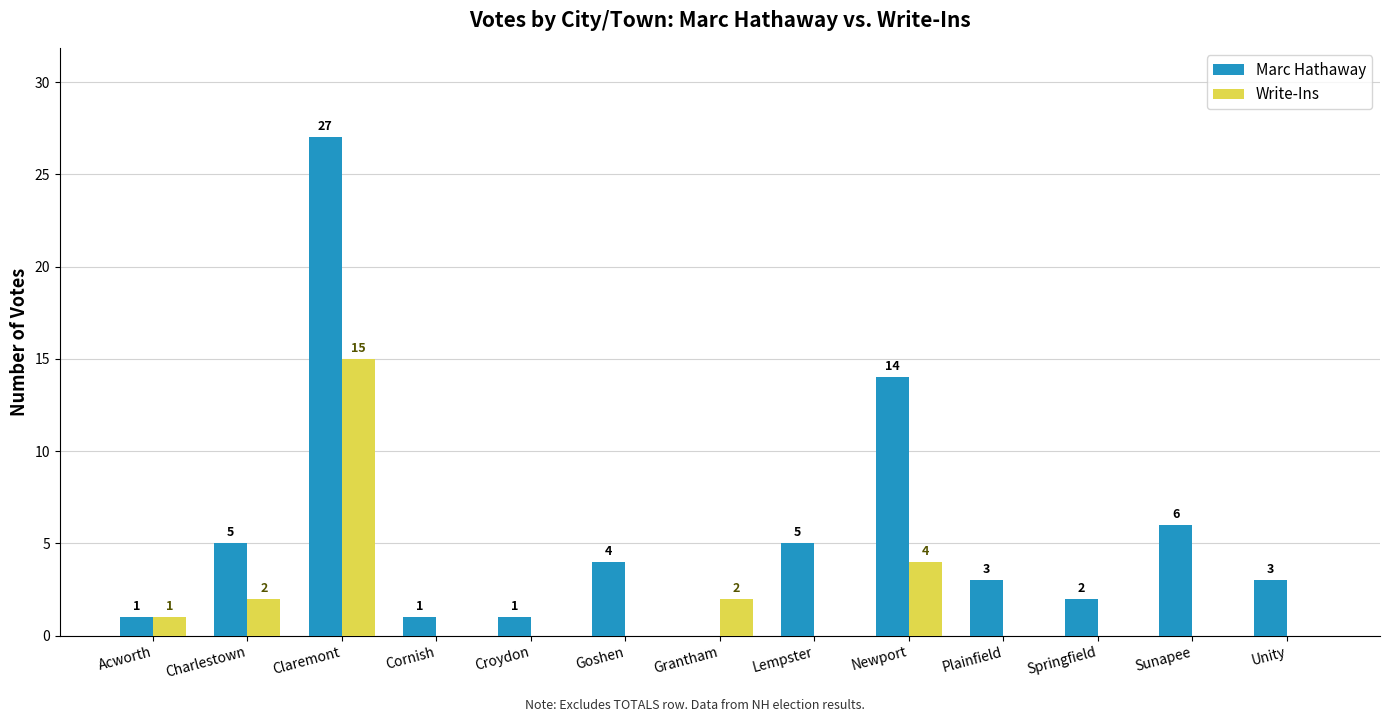

Which series has the widest spread of values?

Marc Hathaway